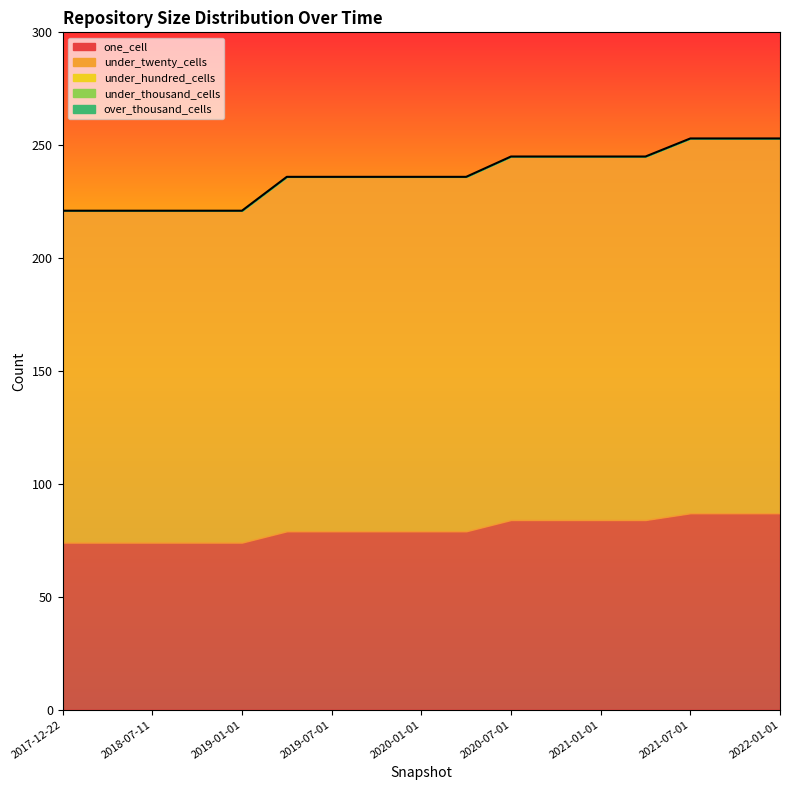

At which label does under_hundred_cells reach its minimum?

2017-12-22